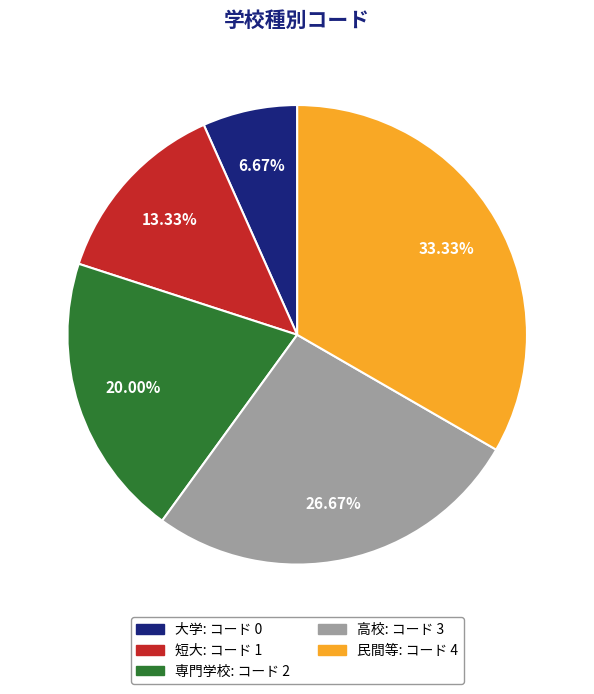

To the nearest percent, what is the difference between the largest and smallest slice percentages?

27%